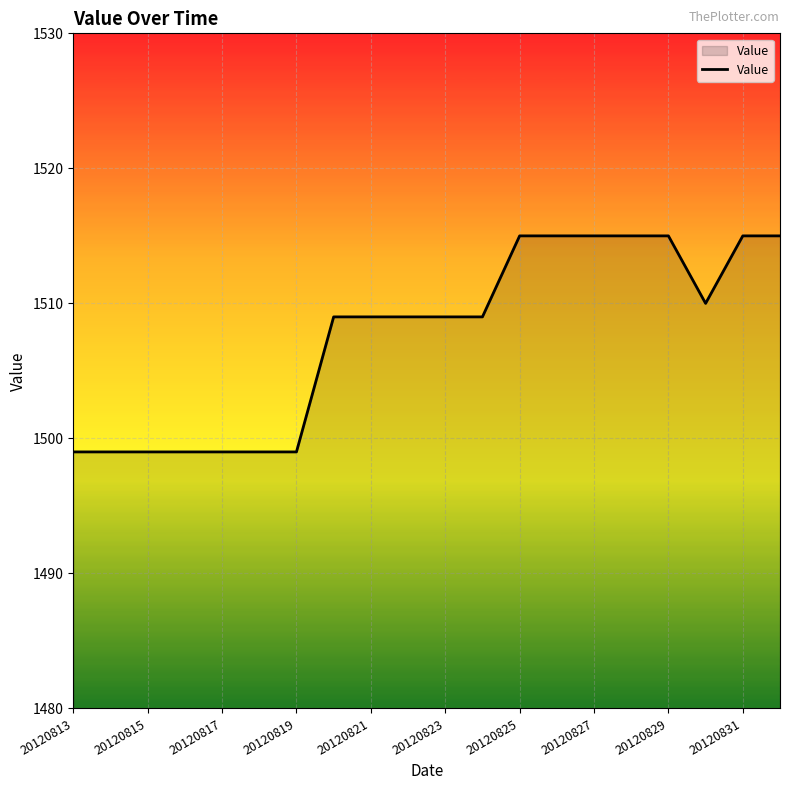

What is the greatest value displayed?

1515